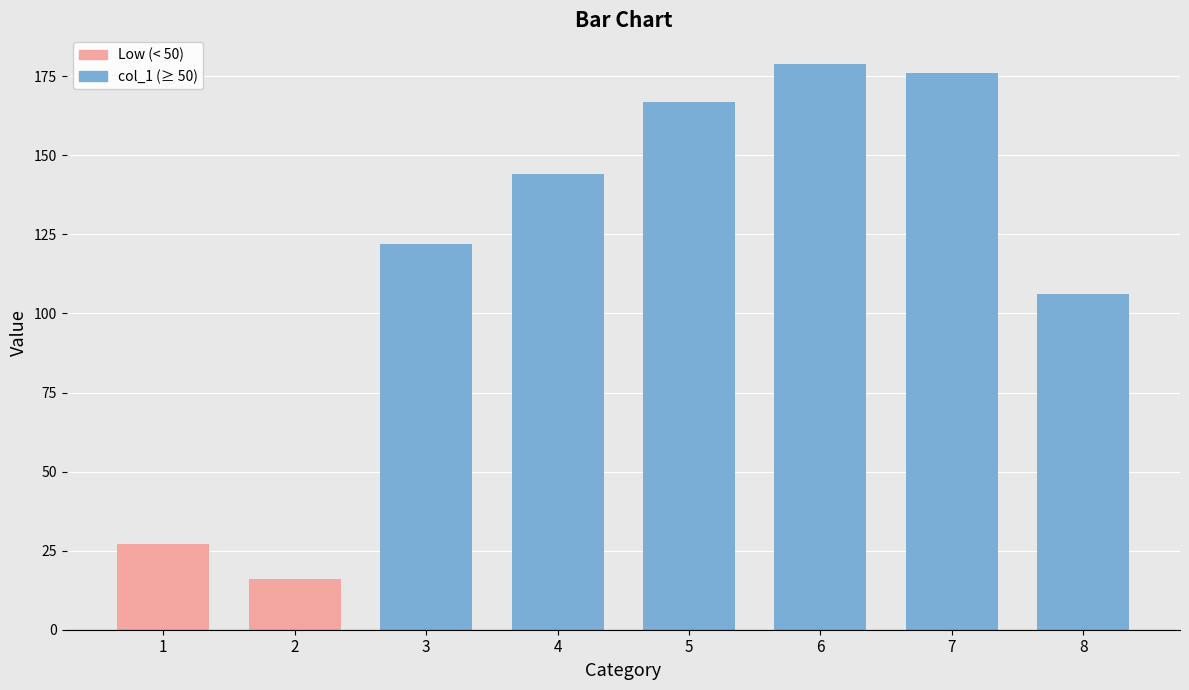

Which label corresponds to the largest value in the chart?

6